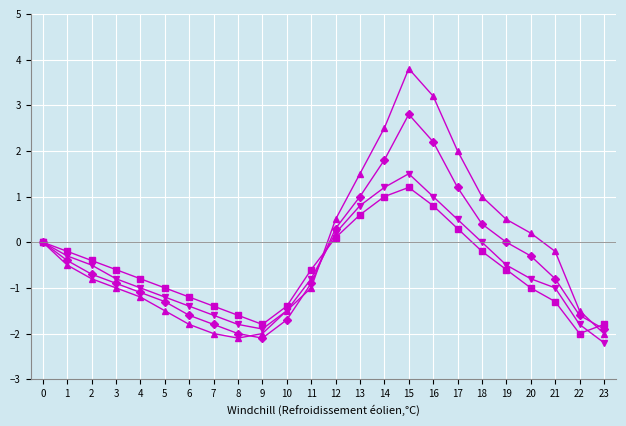

At which category is the sum across all series the highest?

15